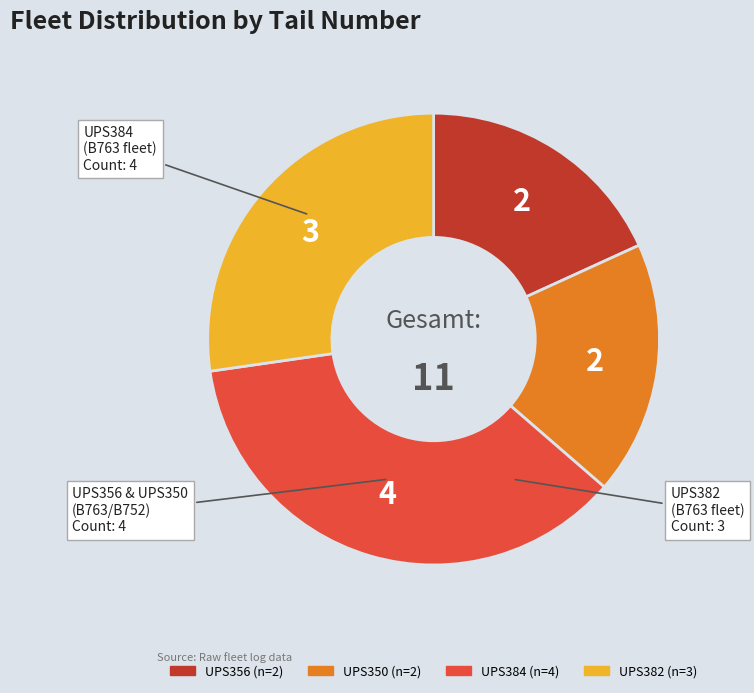

Is there any slice that represents more than half of the pie?

No